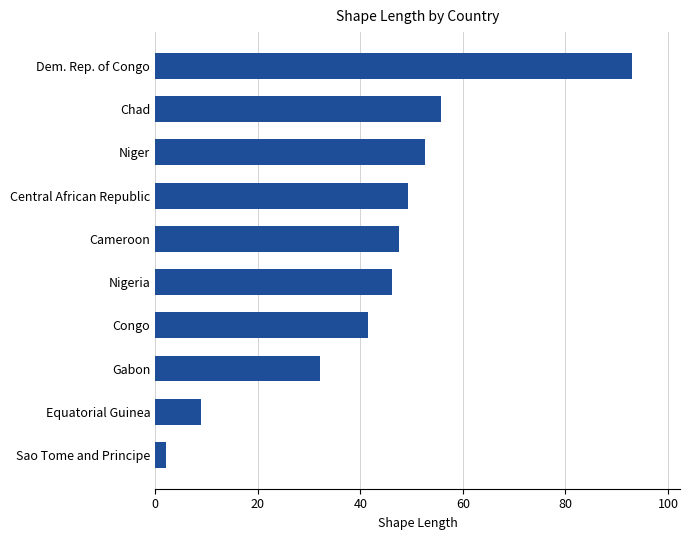

The value at Niger is 52.6. True or false?

True